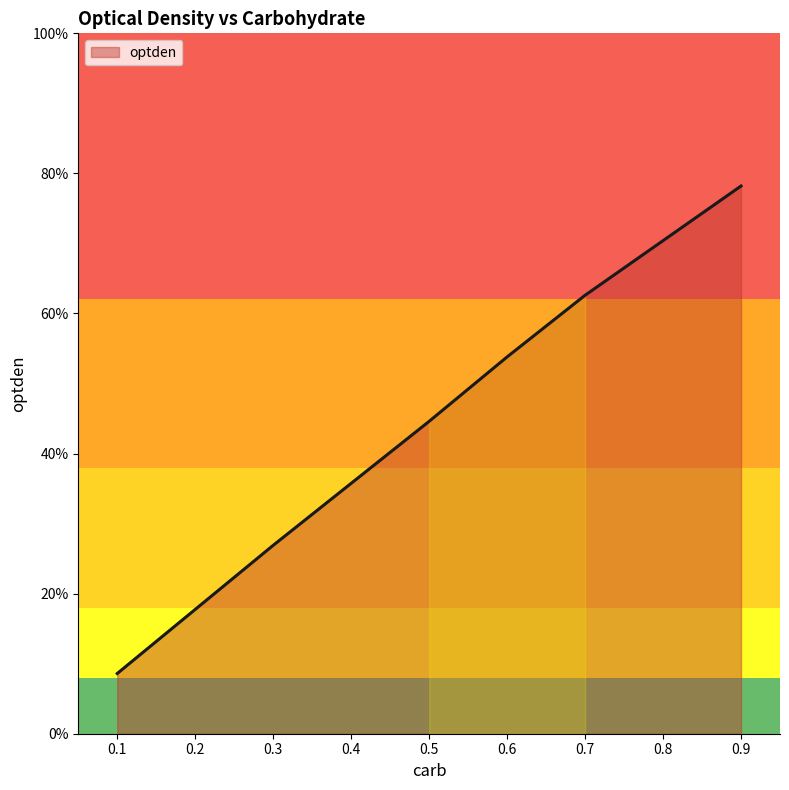

At which label is the value closest to 0?

0.1